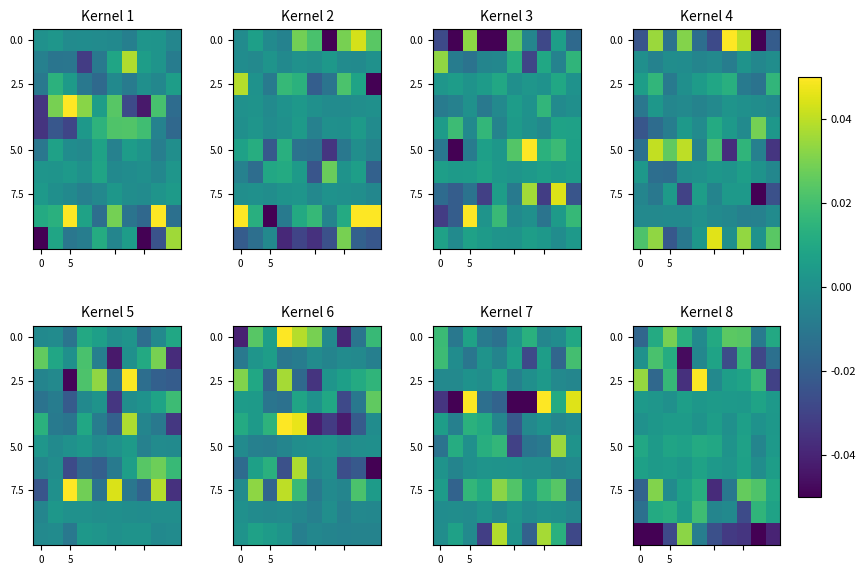

What is the smallest value displayed?

-0.1